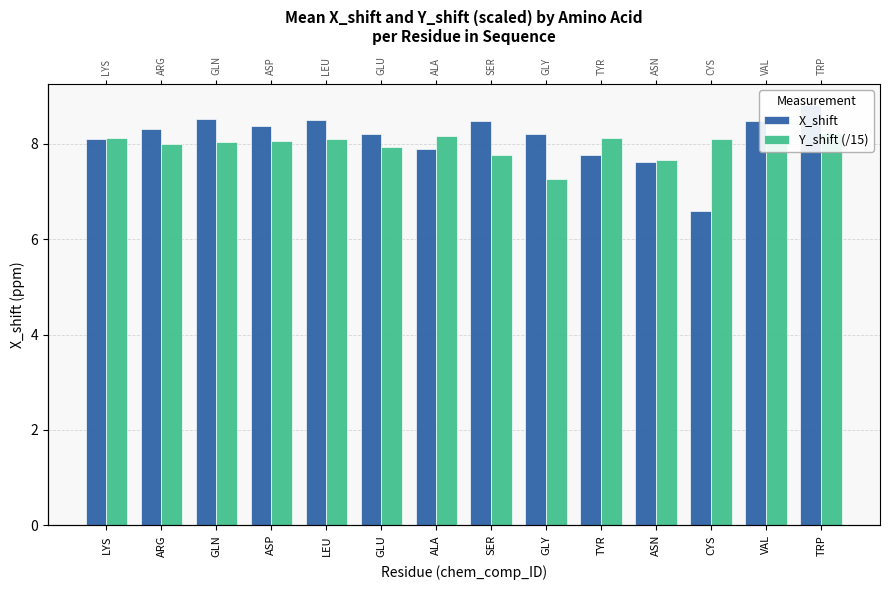

What is the value of the Y_shift (/15) bar at the 4th from the left?

8.1